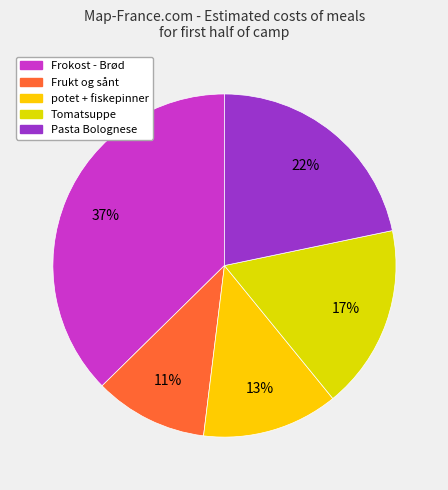

To the nearest percent, what portion does Tomatsuppe represent?

17%